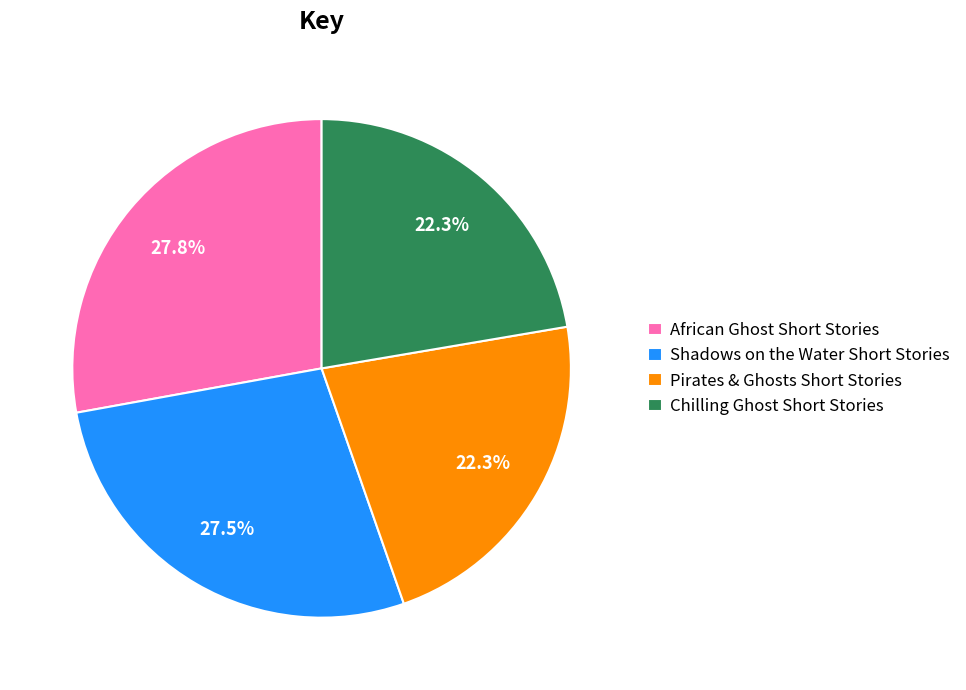

To the nearest percent, what portion does African Ghost Short Stories represent?

28%